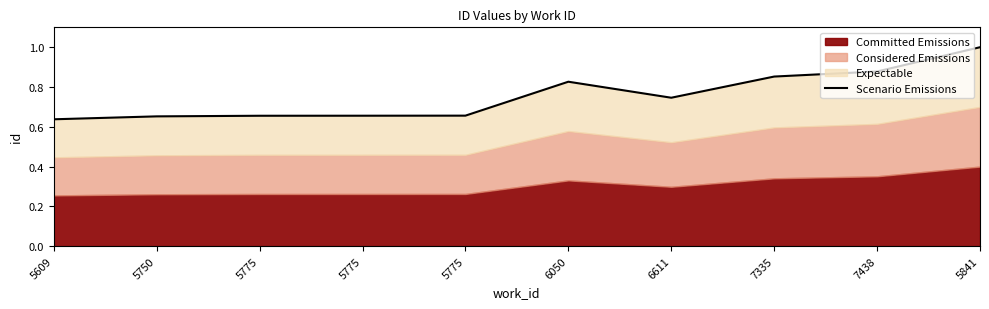

What is the label of the 9th point from the left?

7438